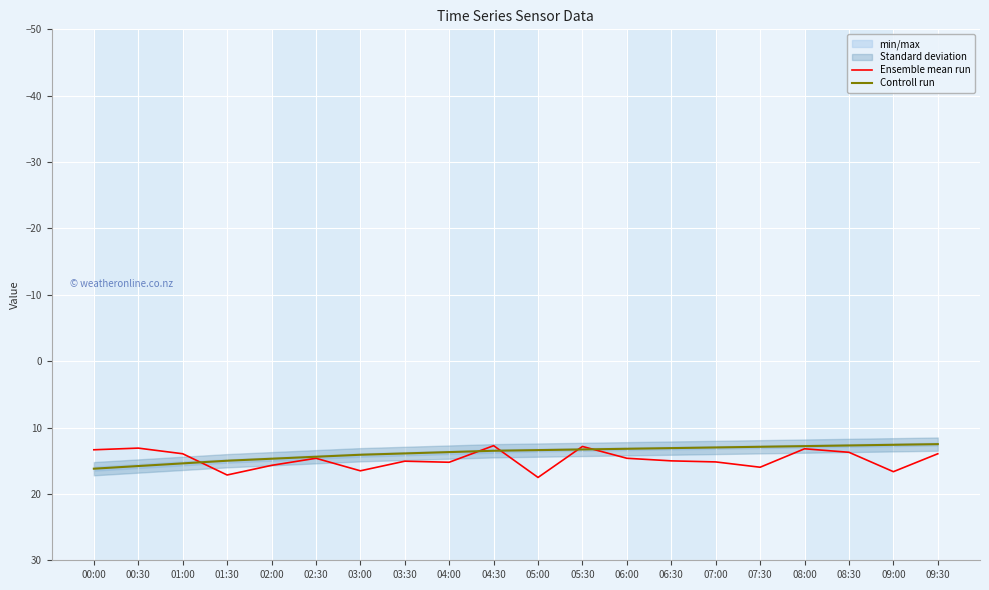

Where does the Controll run series first go above 13?

00:00